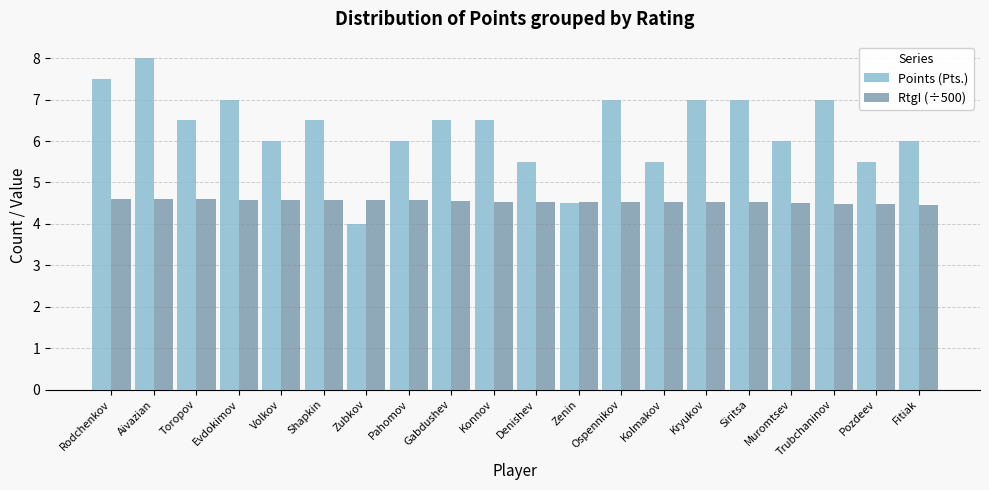

Rank the series by their maximum value, from highest to lowest.

Points (Pts.), RtgI (÷500)